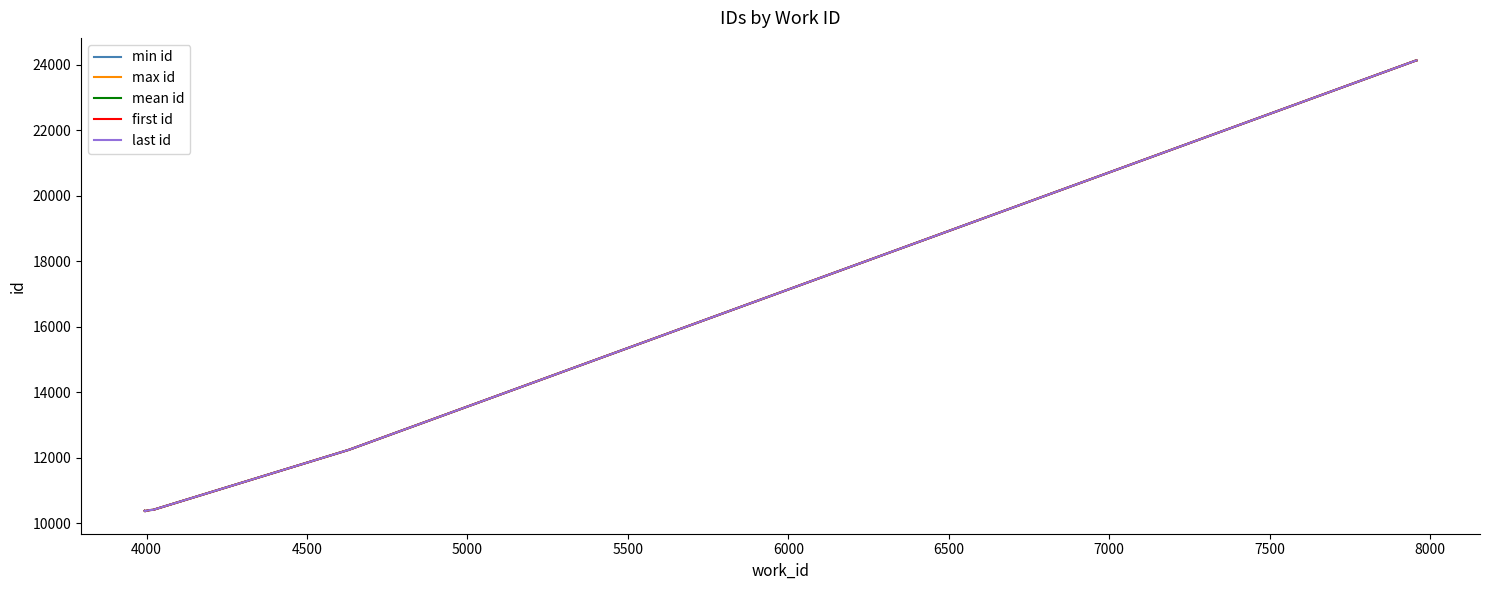

True or false: min id and mean id intersect in this chart.

False